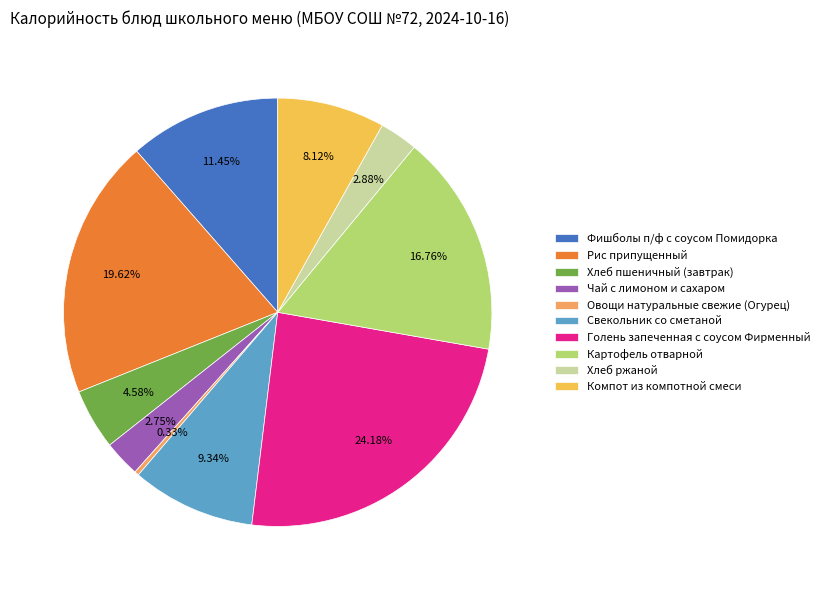

How many segments does this pie chart have?

10